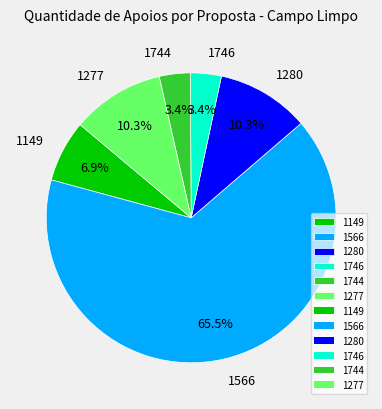

How much of the chart is everything except 1746?

96.6%